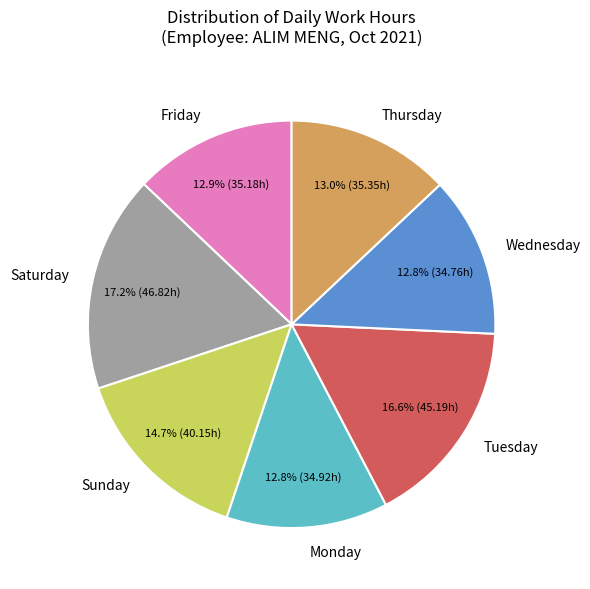

Count the number of slices in the pie.

7